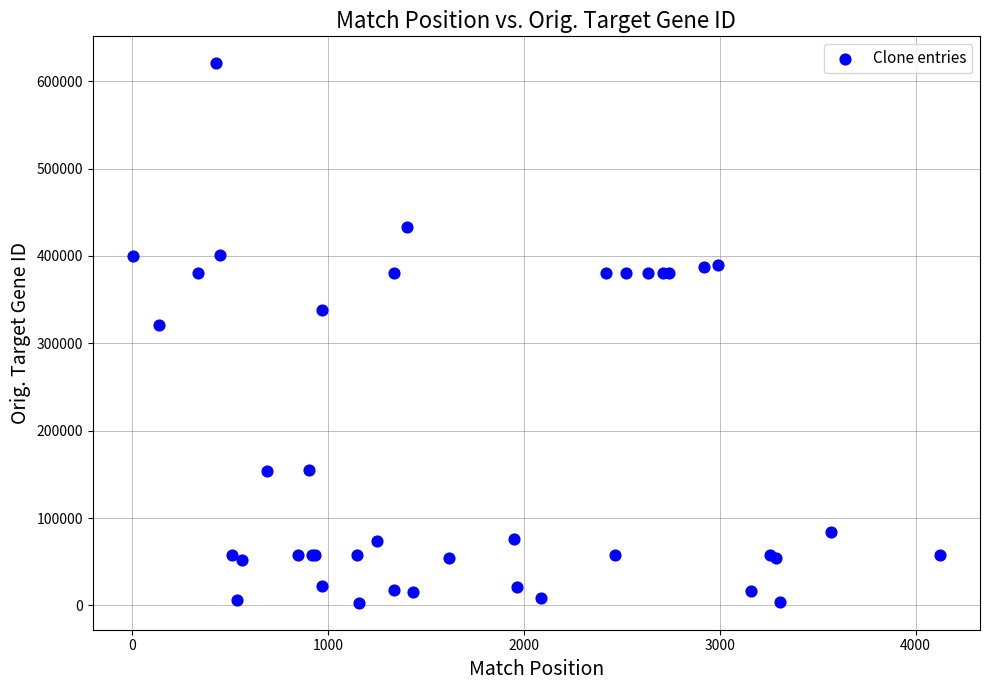

What Y value in the scatter plot is closest to 311789?

320832